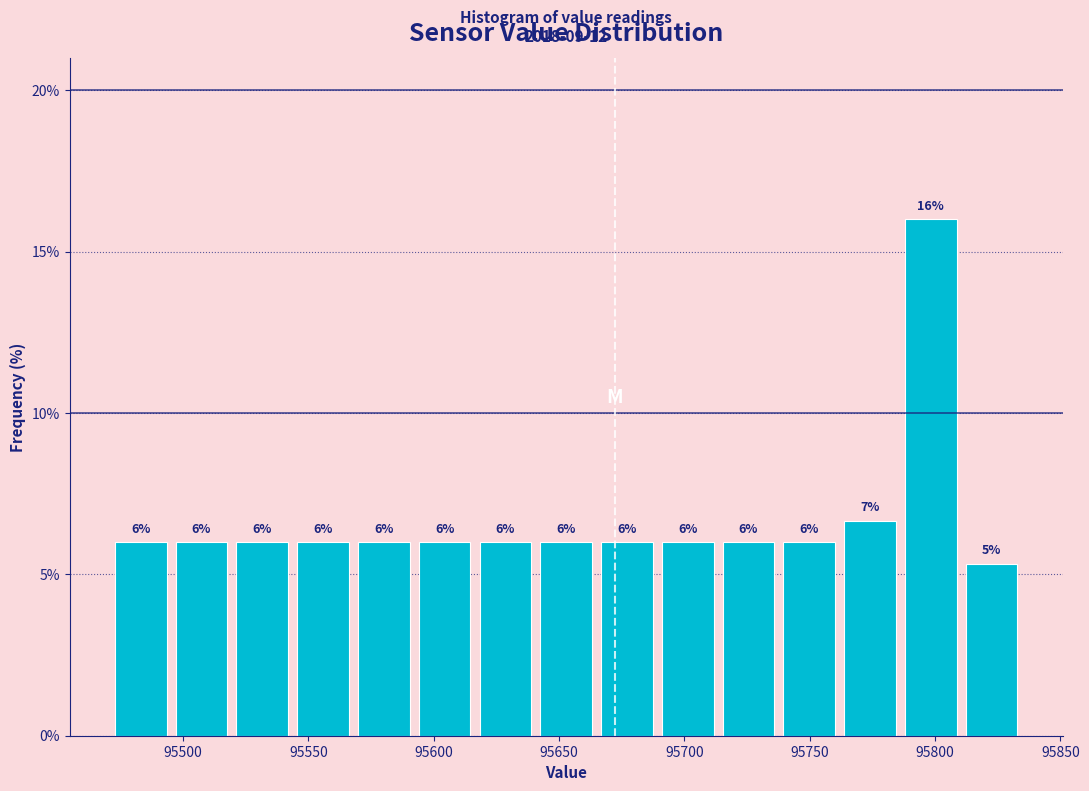

Which range on the x-axis has the tallest bar?

95785 to 95810